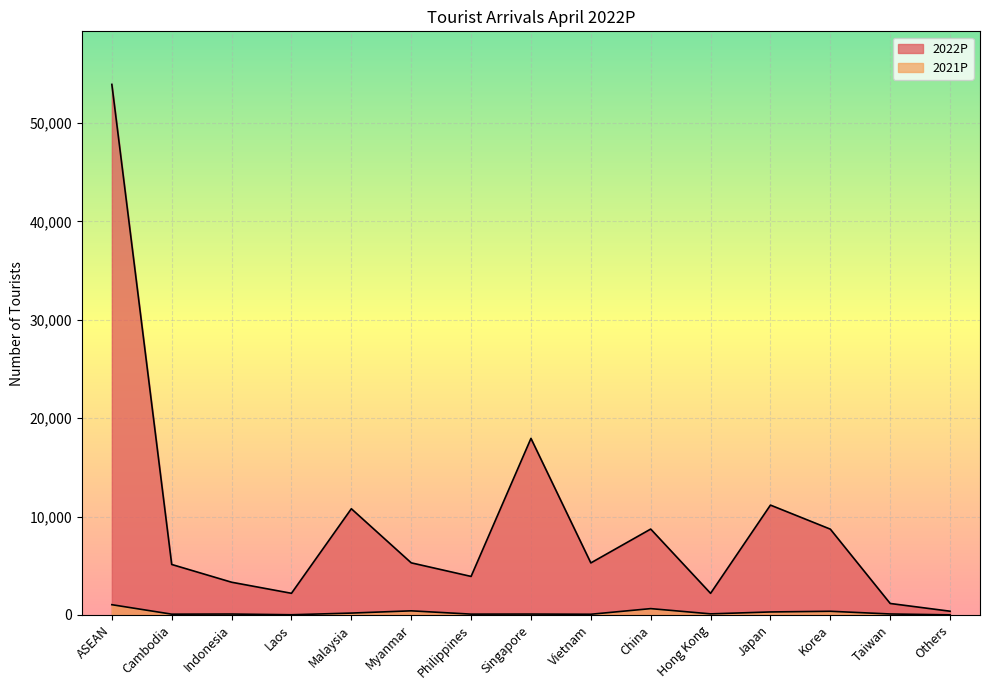

At which label does 2021P reach its peak?

ASEAN